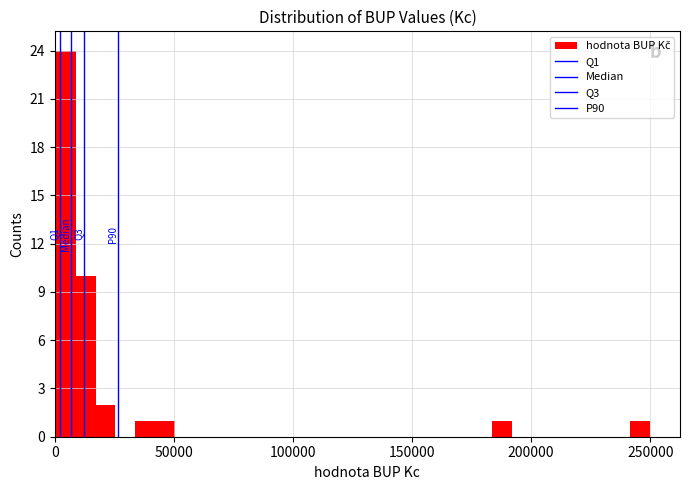

Read against the x-axis, roughly where is the centre of the tallest bar?

5000